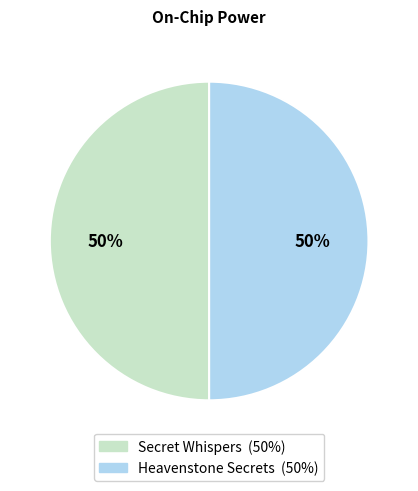

How many slices are in this pie chart?

2